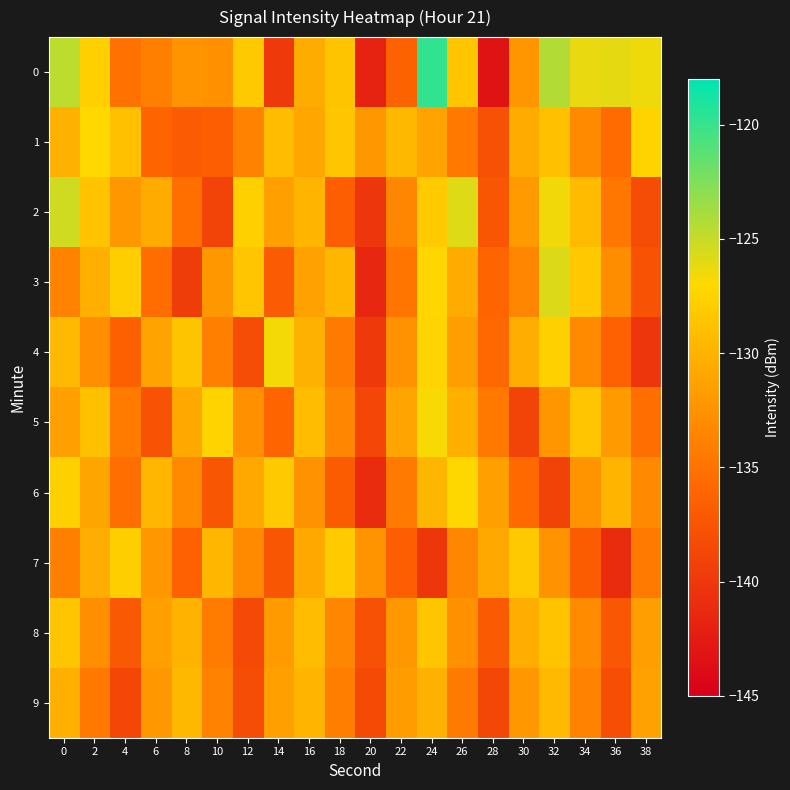

Between 10 and 26, which is larger?

26